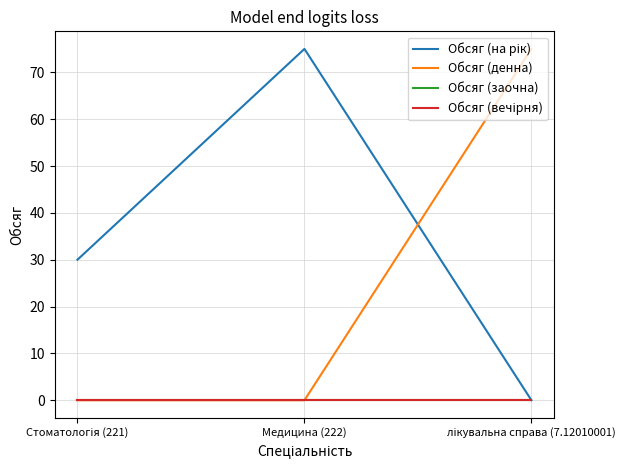

Does the chart have visible grid lines?

Yes